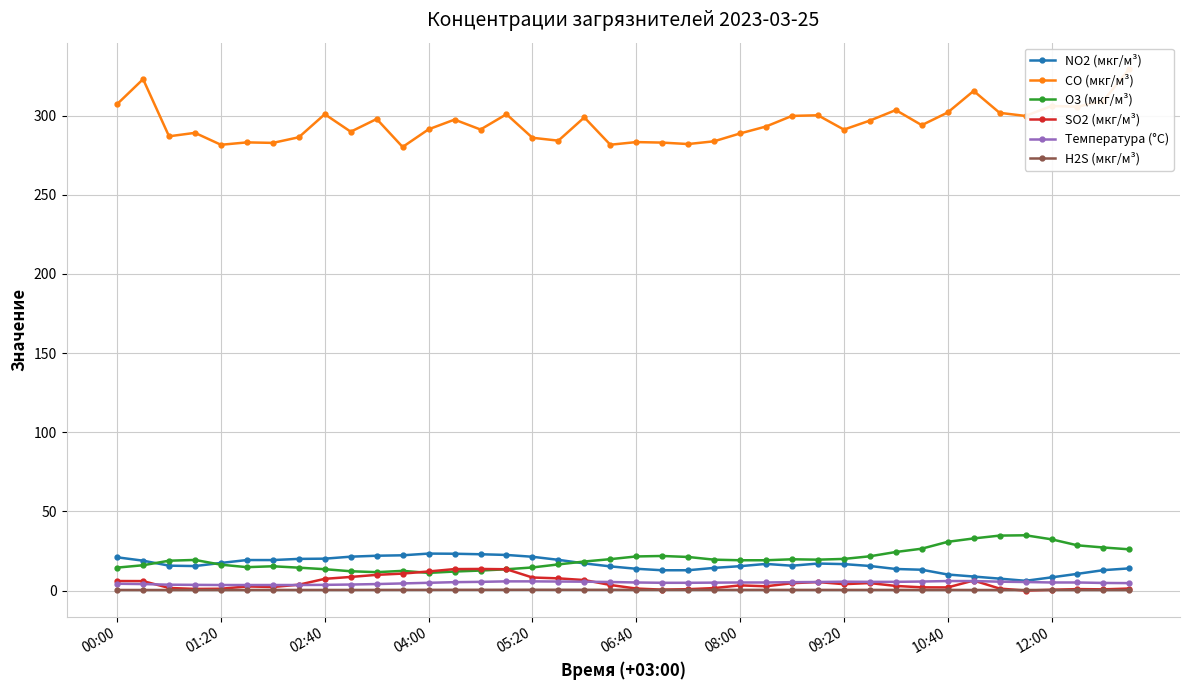

True or false: Температура (°C) has a value of 4.5 at 11.

True